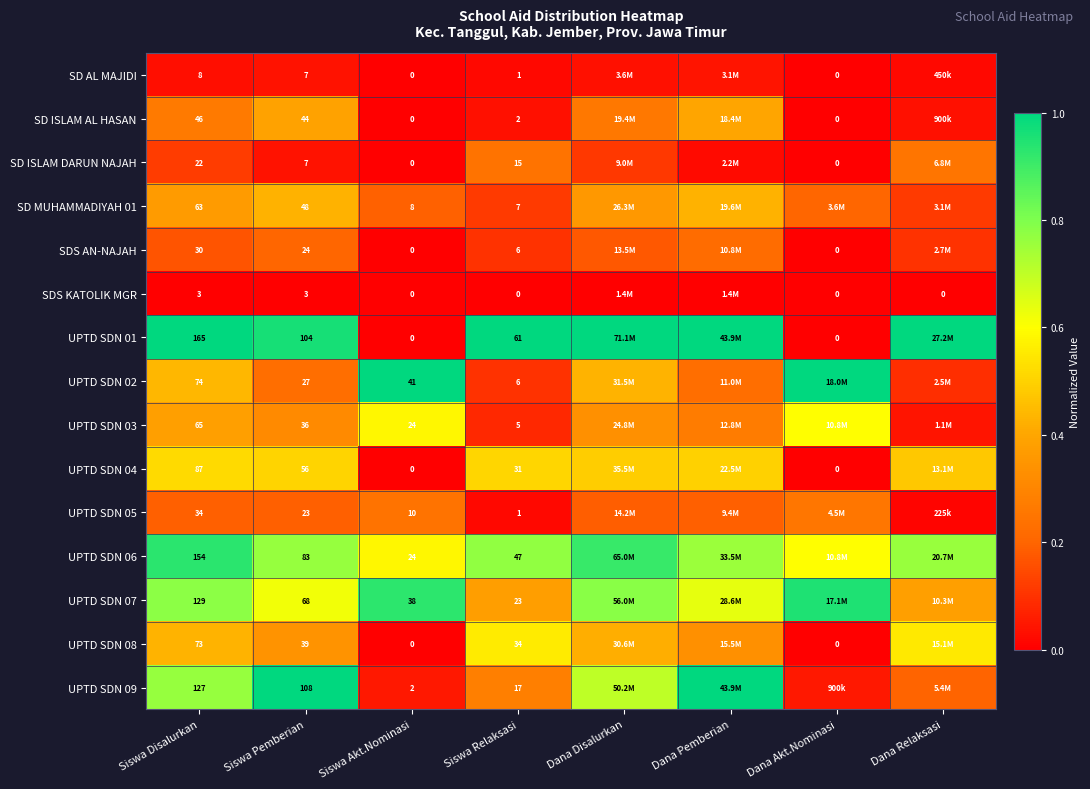

Rank the series at Dana Disalurkan from highest to lowest value.

UPTD SDN 01, UPTD SDN 06, UPTD SDN 07, UPTD SDN 09, UPTD SDN 04, UPTD SDN 02, UPTD SDN 08, SD MUHAMMADIYAH 01, UPTD SDN 03, SD ISLAM AL HASAN, UPTD SDN 05, SDS AN-NAJAH, SD ISLAM DARUN NAJAH, SD AL MAJIDI, SDS KATOLIK MGR